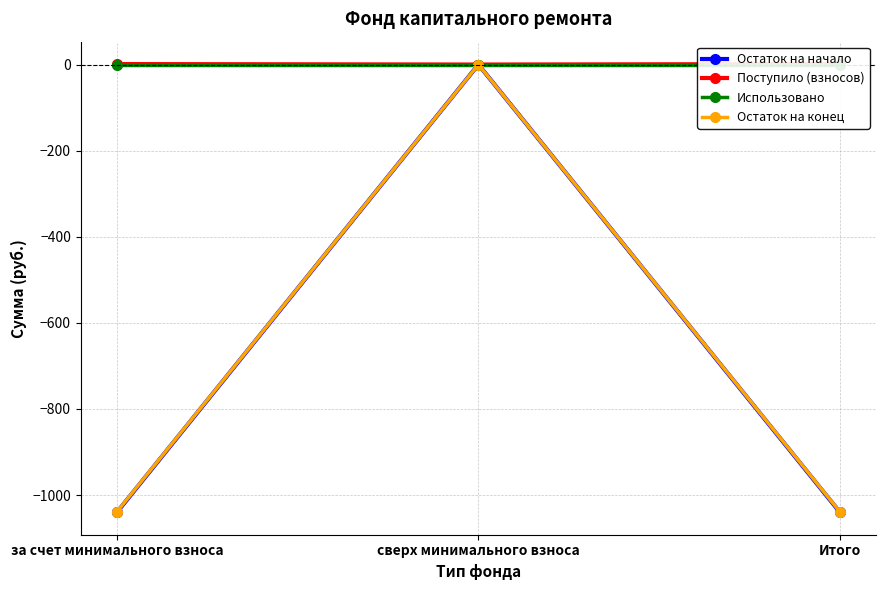

Rank the series at сверх минимального взноса from lowest to highest value.

Остаток на начало, Поступило (взносов), Использовано, Остаток на конец